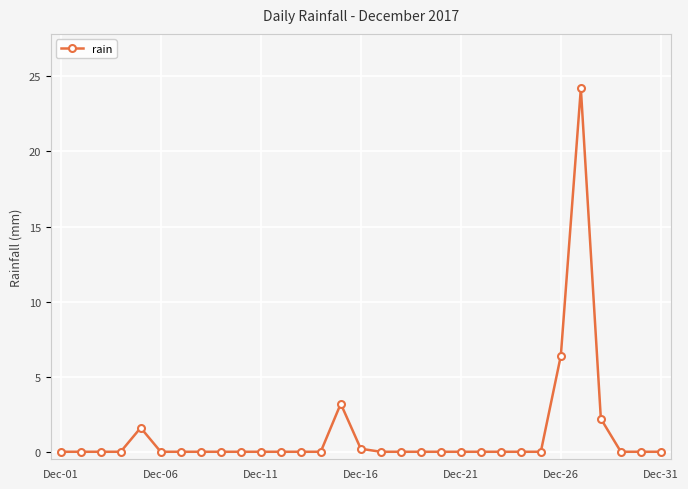

What is the difference between the maximum and minimum values?

24.2